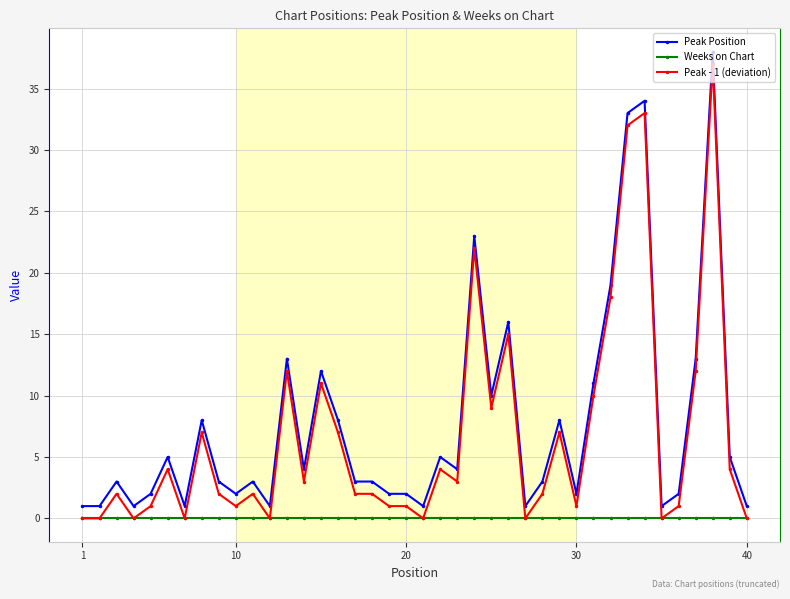

What is the sum of all Peak Position values?

308